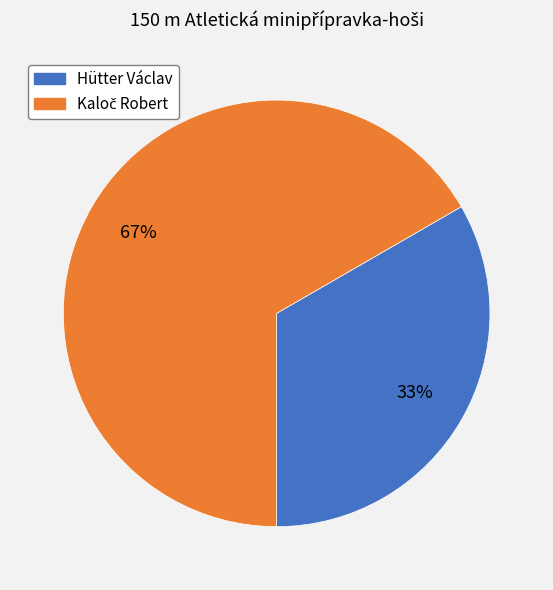

Is it true that Hütter Václav is 28% of the pie?

False